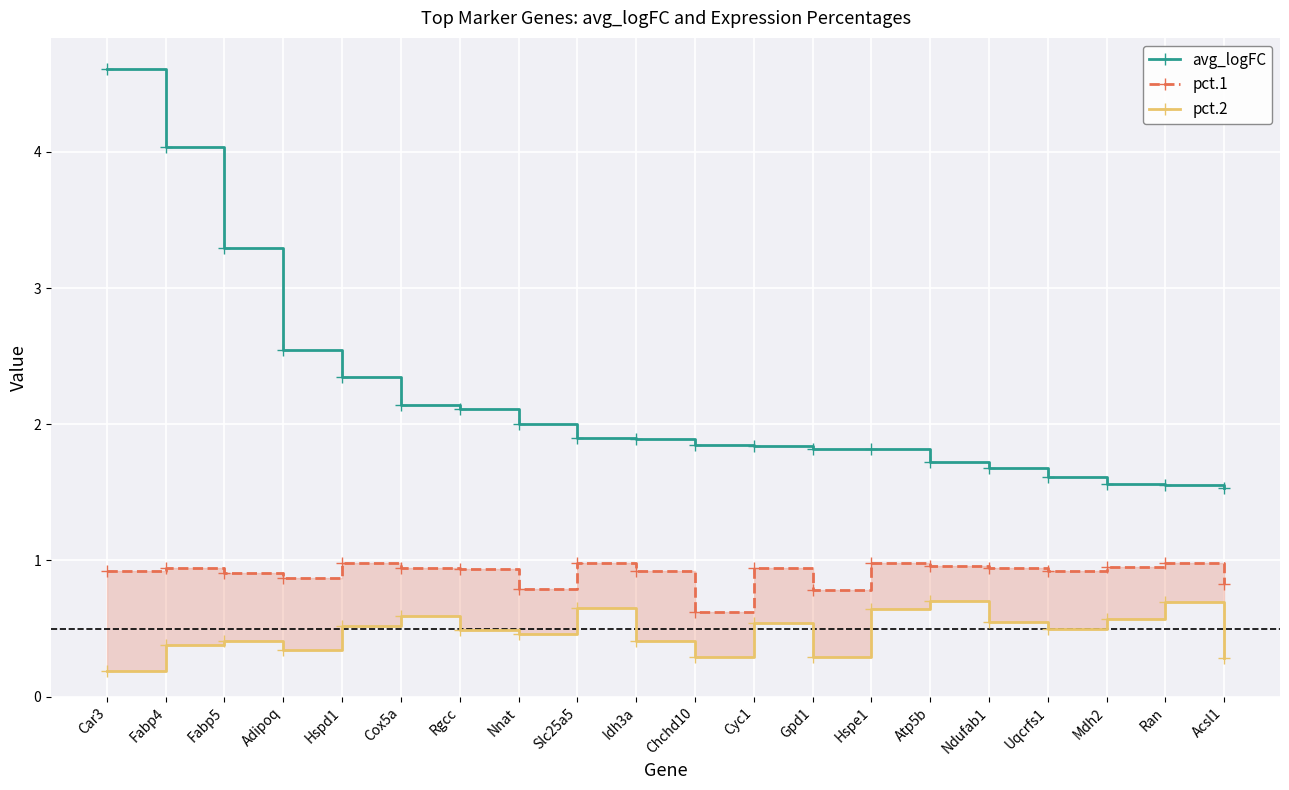

Which series has the largest total across all categories?

avg_logFC